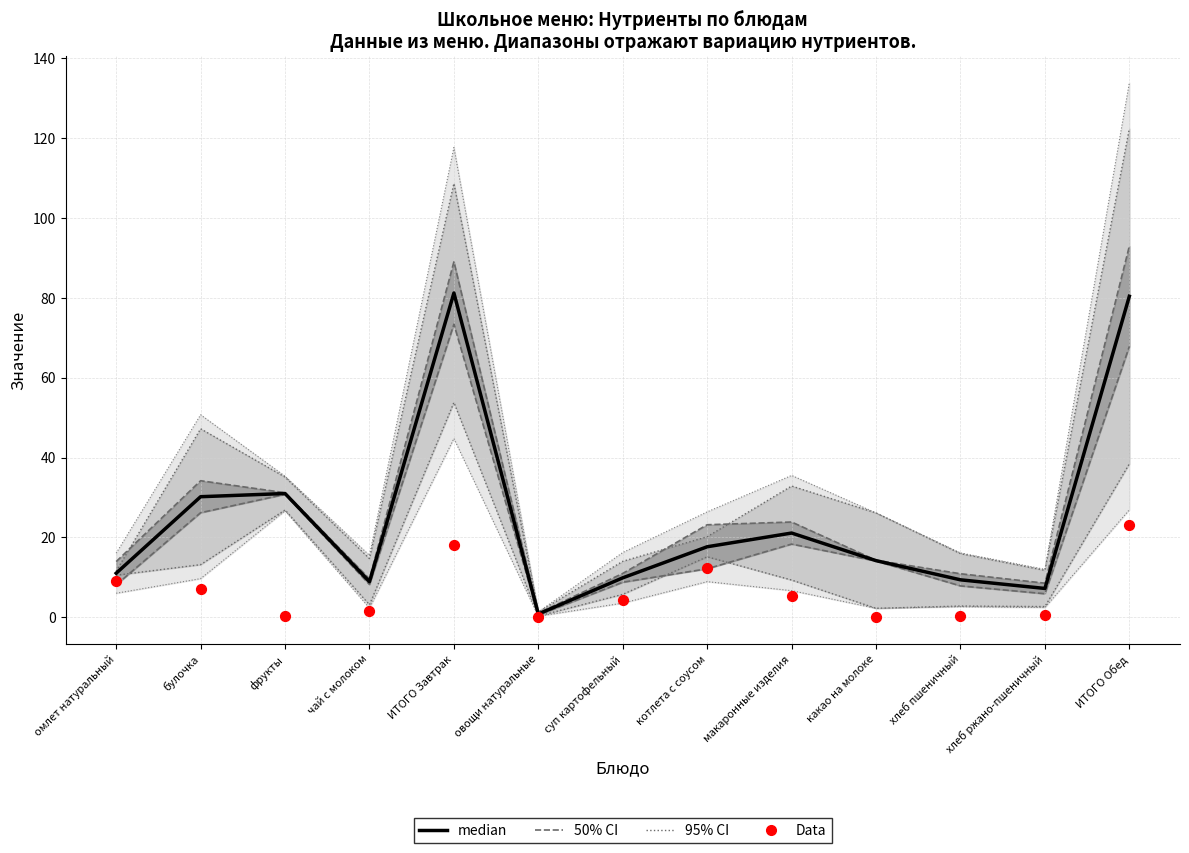

At how many categories does at least one series exceed 58?

2